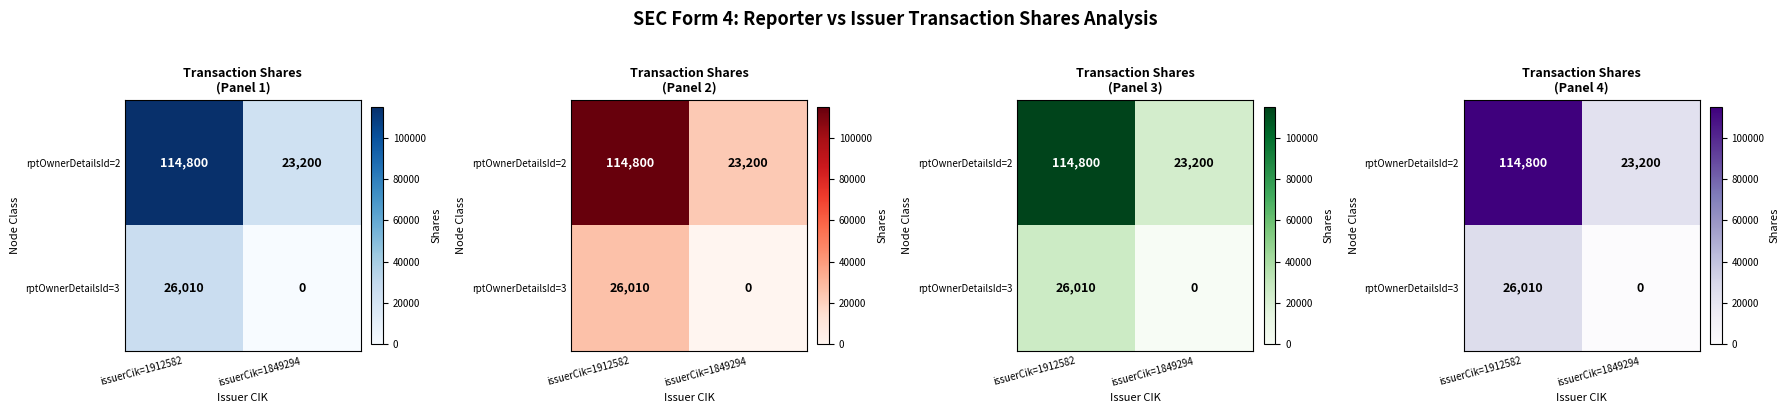

The rptOwnerDetailsId=2 series shows 114800 at issuerCik=1912582. True or false?

True